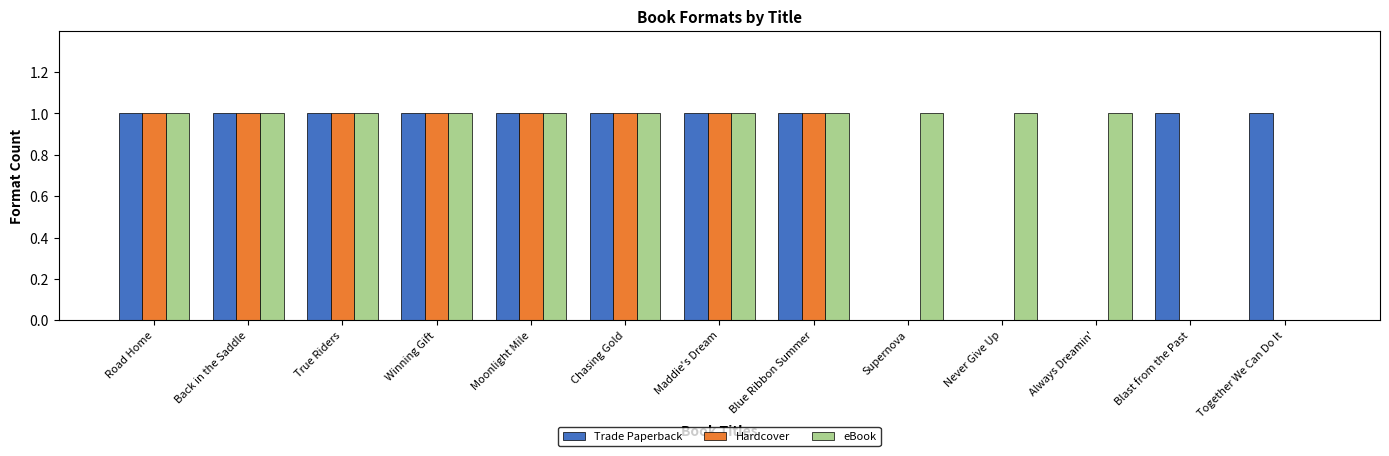

Which series has the largest total across all categories?

eBook